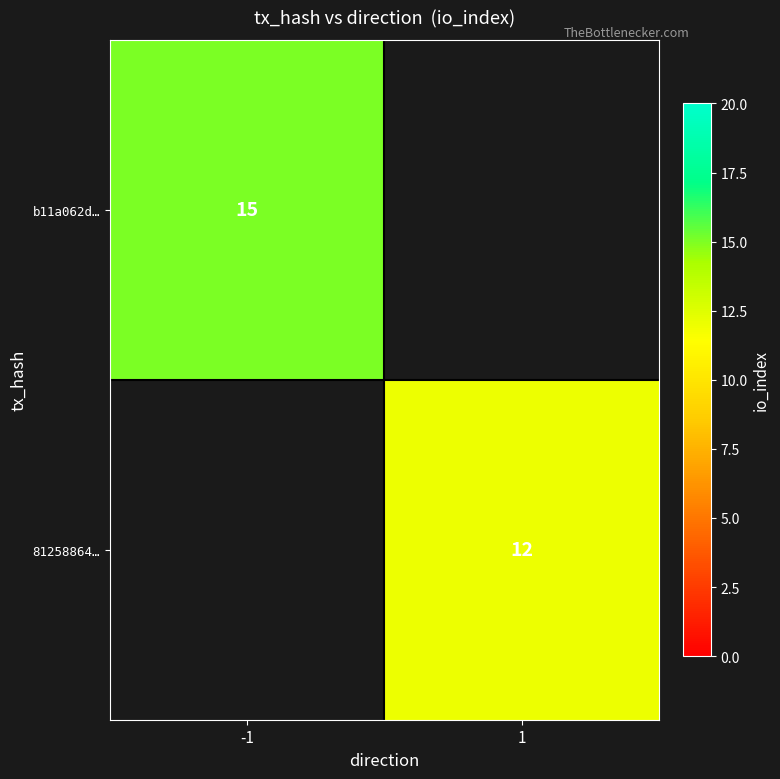

Is the value of b11a062d… at -1 greater than the value of 81258864… at 1?

Yes